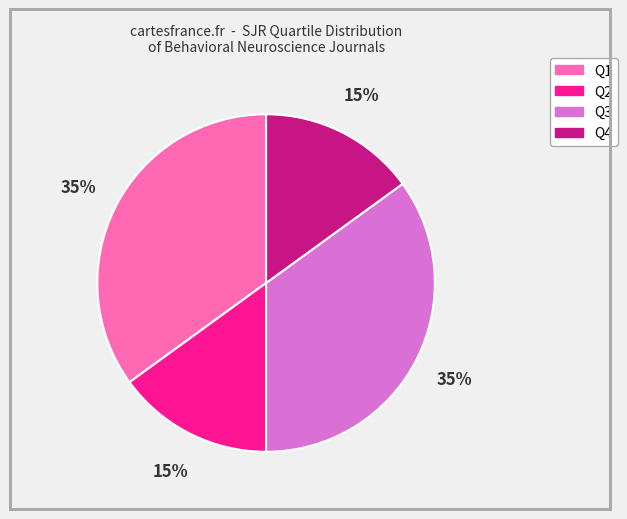

Between Q3 and Q4, which is larger?

Q3